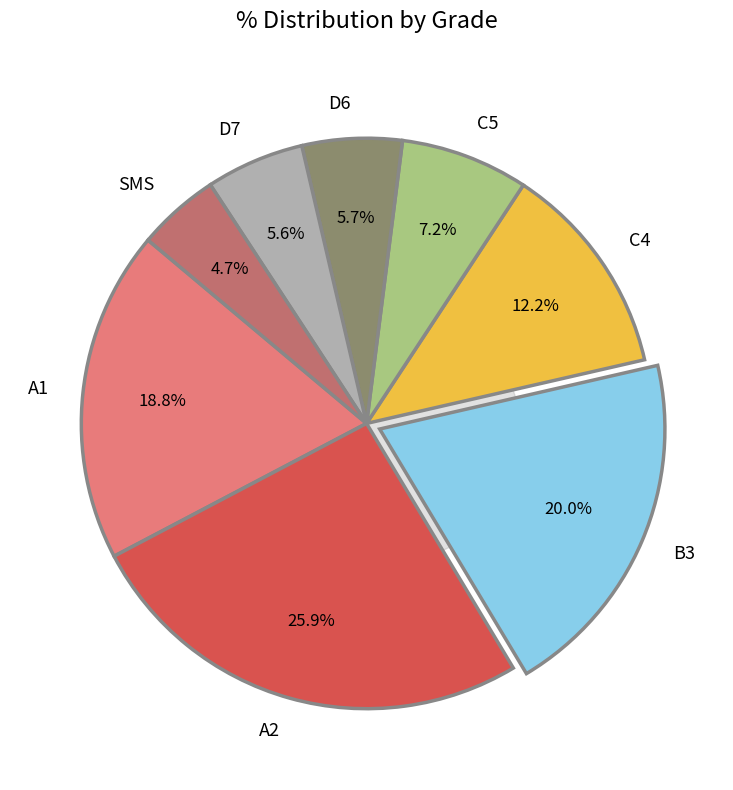

What percentage is the D7 slice, to the nearest percent?

6%